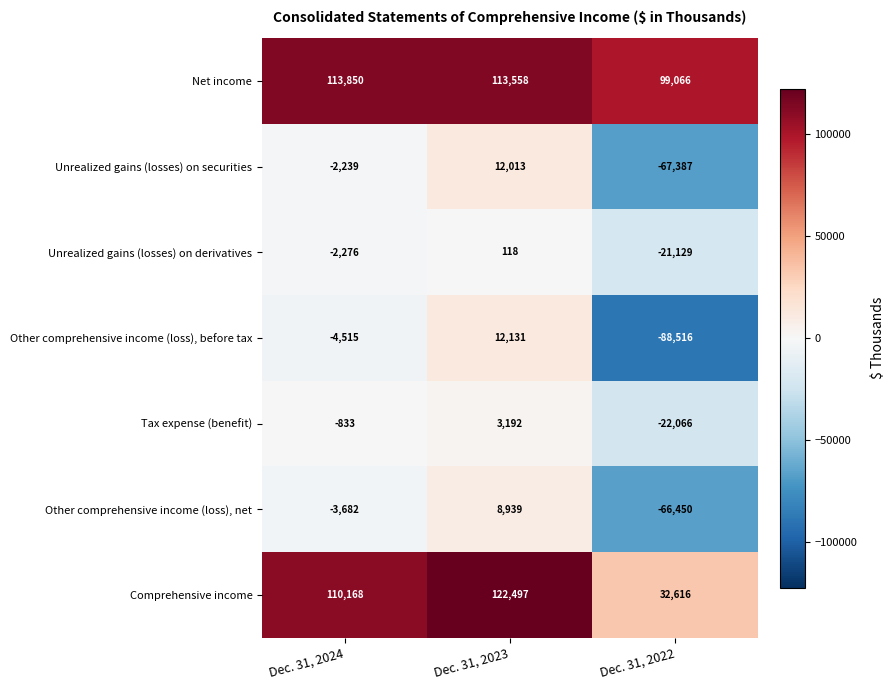

Count the number of data series in this chart.

7